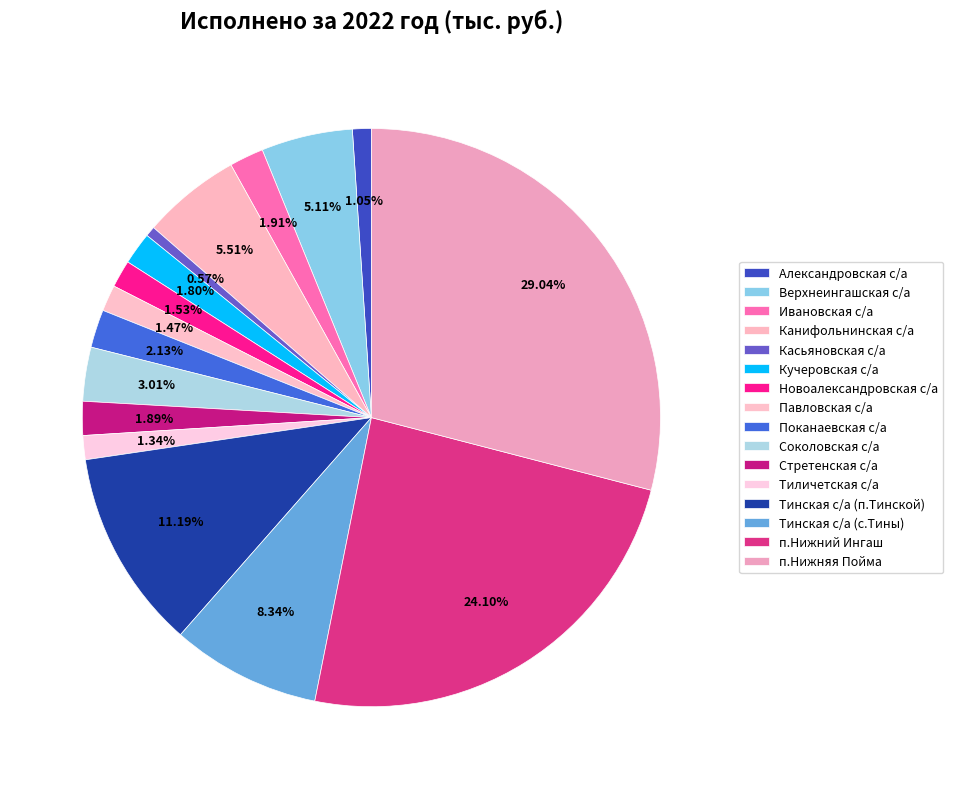

What is the smallest slice in the pie chart?

Касьяновская с/а